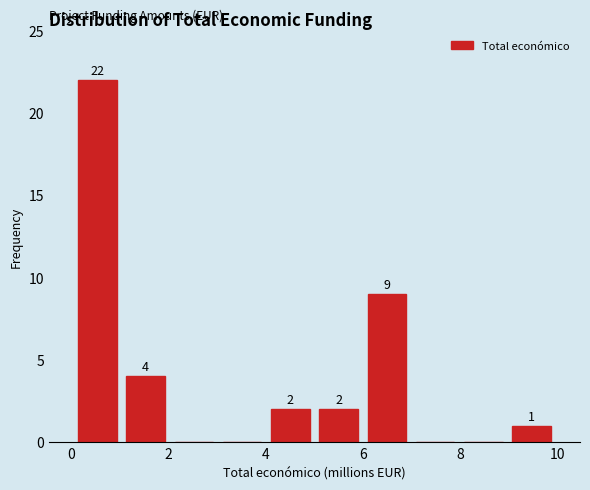

Which range on the x-axis has the tallest bar?

0 to 1